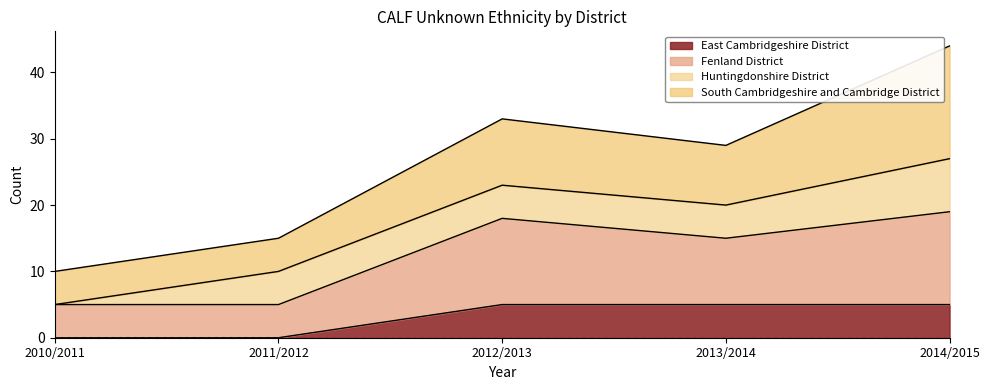

True or false: East Cambridgeshire District has more than 1 interior local peaks.

False